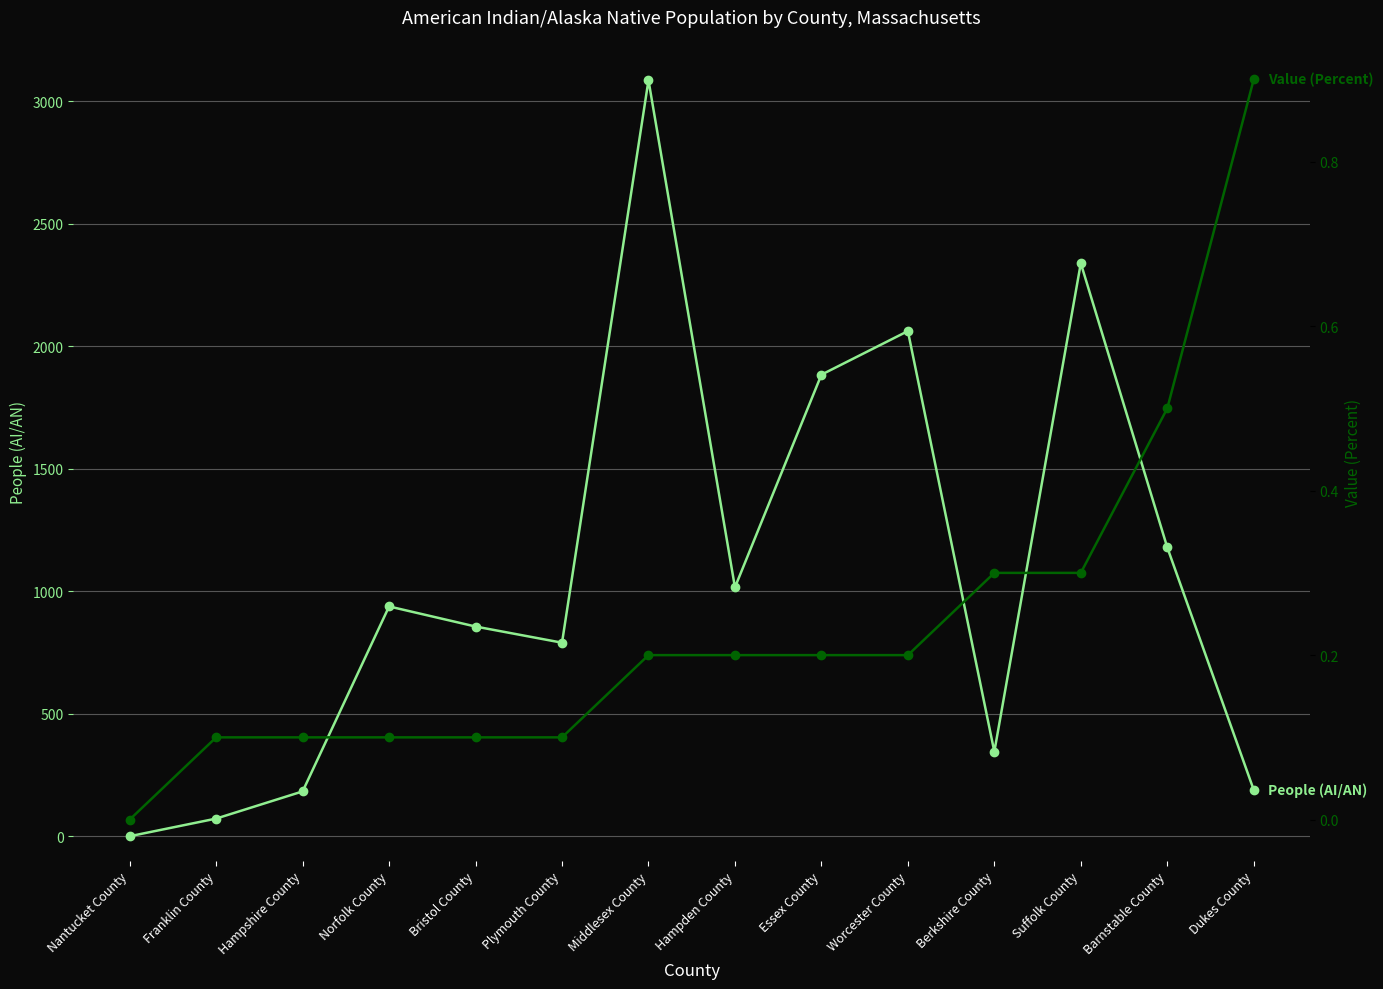

True or false: People (AI/AN) and Value (Percent) intersect in this chart.

False